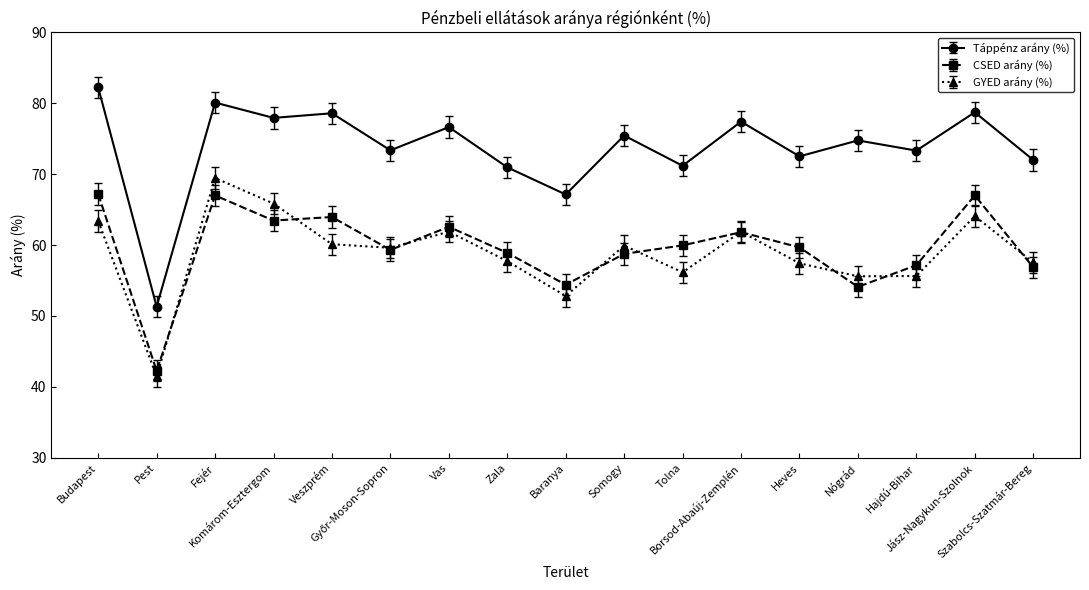

After their last crossing, which series has the higher values: GYED arány (%) or CSED arány (%)?

GYED arány (%)